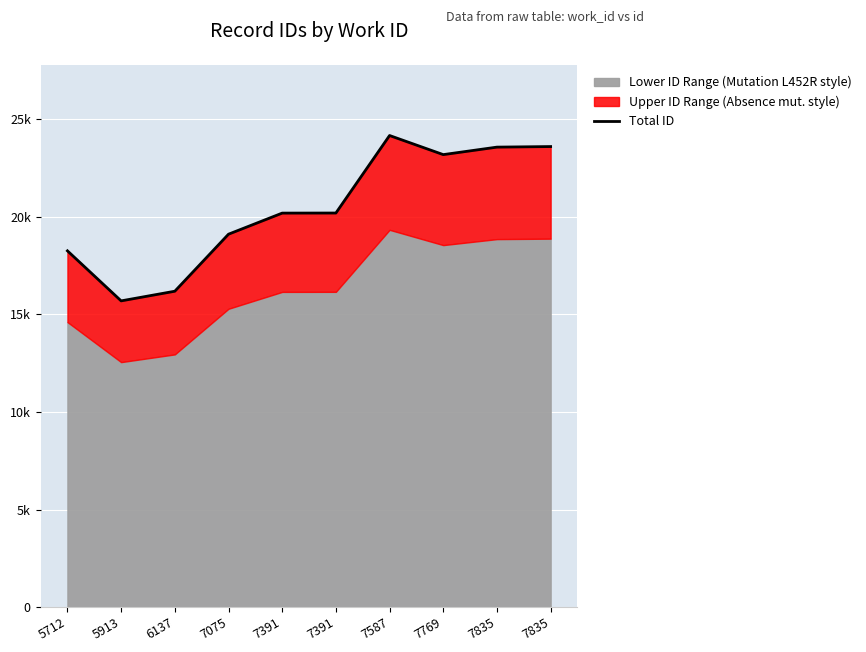

At which label does the data first exceed 20198?

7587